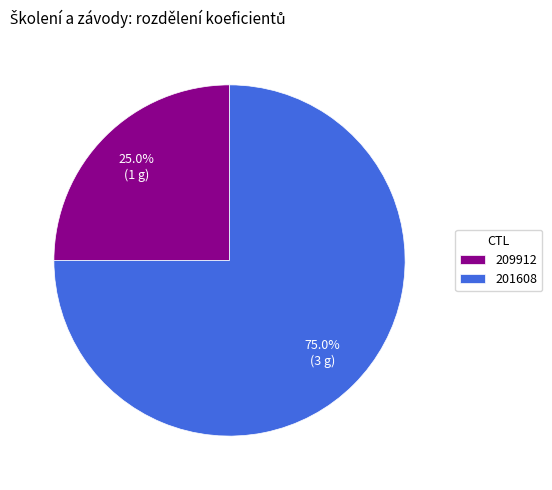

Is it true that 209912 is 25% of the pie?

True